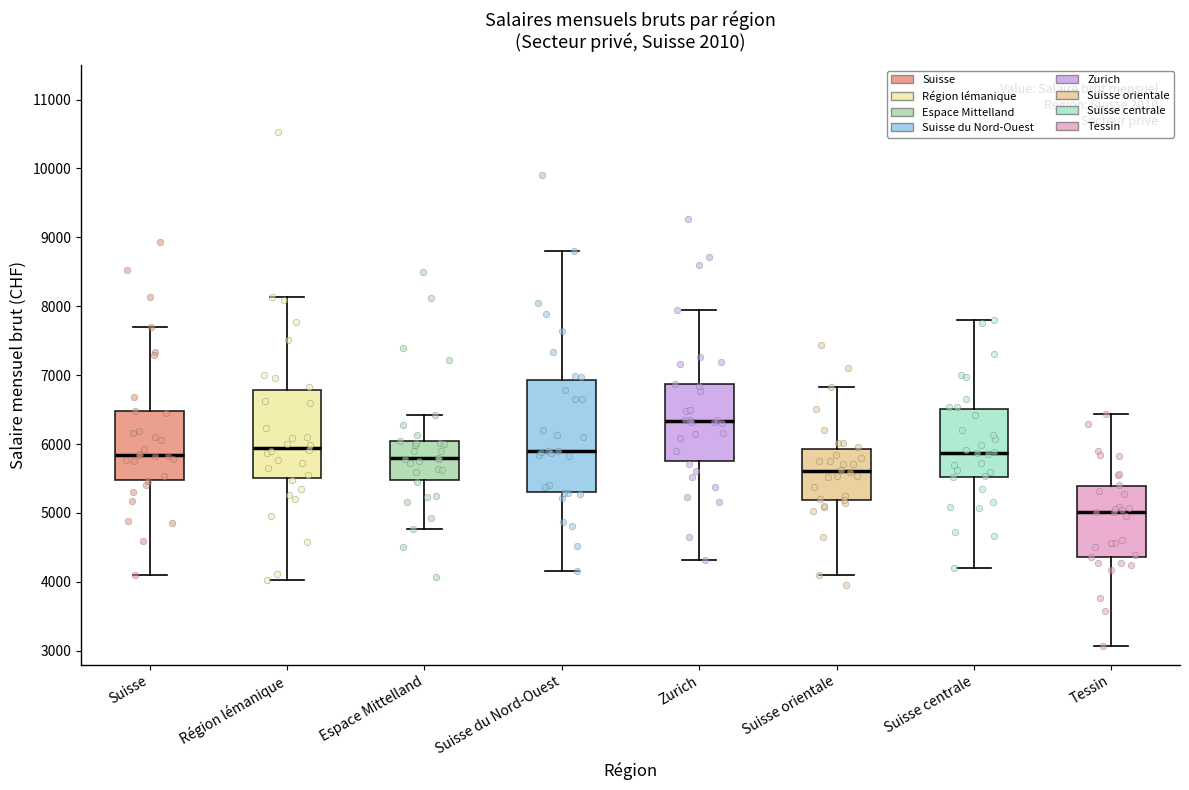

Reading left to right, read every box against the y-axis: the position of its median line, the range the box covers, and the ends of its whiskers. The values are not printed on the chart, so give them approximately, as read against the axis.

Suisse: median 5800, box 5500 to 6500, whiskers 4100 to 7700
Région lémanique: median 5900, box 5500 to 6800, whiskers 4000 to 8100
Espace Mittelland: median 5800, box 5500 to 6000, whiskers 4800 to 6400
Suisse du Nord-Ouest: median 5900, box 5300 to 6900, whiskers 4200 to 8800
Zurich: median 6300, box 5800 to 6900, whiskers 4300 to 8000
Suisse orientale: median 5600, box 5200 to 5900, whiskers 4100 to 6800
Suisse centrale: median 5900, box 5500 to 6500, whiskers 4200 to 7800
Tessin: median 5000, box 4400 to 5400, whiskers 3100 to 6400